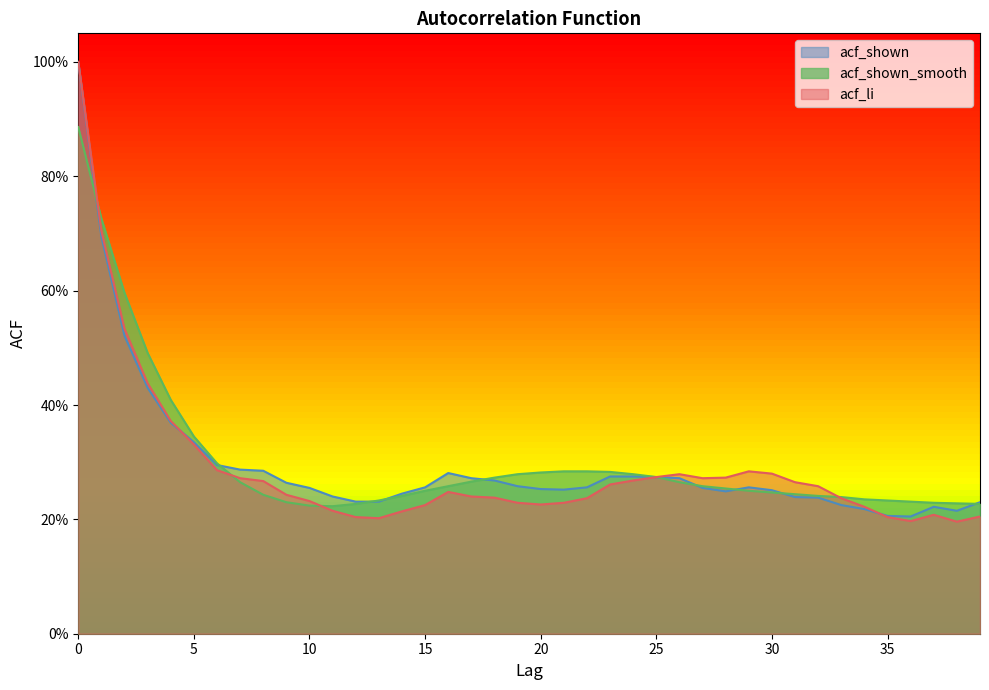

Reading left to right, list all the values displayed in this chart.

acf_li: 0=1.0	1=0.7	2=0.5	3=0.4	4=0.4	5=0.3	6=0.3	7=0.3	8=0.3	9=0.2	10=0.2	11=0.2	12=0.2	13=0.2	14=0.2	15=0.2	16=0.2	17=0.2	18=0.2	19=0.2	20=0.2	21=0.2	22=0.2	23=0.3	24=0.3	25=0.3	26=0.3	27=0.3	28=0.3	29=0.3	30=0.3	31=0.3	32=0.3	33=0.2	34=0.2	35=0.2	36=0.2	37=0.2	38=0.2	39=0.2
acf_shown: 0=1.0	1=0.7	2=0.5	3=0.4	4=0.4	5=0.3	6=0.3	7=0.3	8=0.3	9=0.3	10=0.3	11=0.2	12=0.2	13=0.2	14=0.2	15=0.3	16=0.3	17=0.3	18=0.3	19=0.3	20=0.3	21=0.3	22=0.3	23=0.3	24=0.3	25=0.3	26=0.3	27=0.3	28=0.2	29=0.3	30=0.3	31=0.2	32=0.2	33=0.2	34=0.2	35=0.2	36=0.2	37=0.2	38=0.2	39=0.2
acf_shown_smooth: 0=0.9	1=0.7	2=0.6	3=0.5	4=0.4	5=0.3	6=0.3	7=0.3	8=0.2	9=0.2	10=0.2	11=0.2	12=0.2	13=0.2	14=0.2	15=0.2	16=0.3	17=0.3	18=0.3	19=0.3	20=0.3	21=0.3	22=0.3	23=0.3	24=0.3	25=0.3	26=0.3	27=0.3	28=0.3	29=0.2	30=0.2	31=0.2	32=0.2	33=0.2	34=0.2	35=0.2	36=0.2	37=0.2	38=0.2	39=0.2